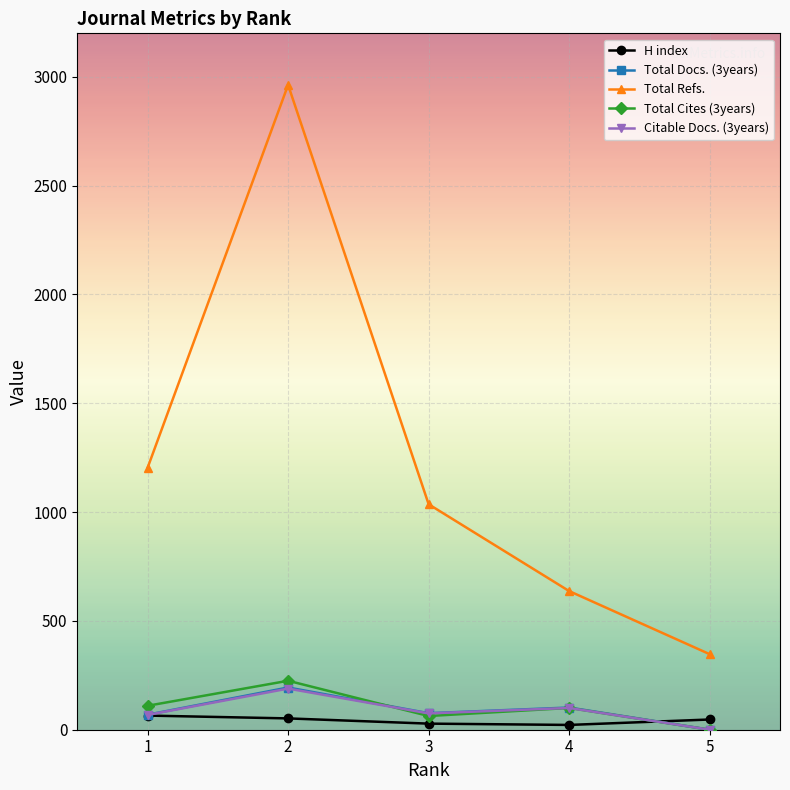

At which label does Total Cites (3years) reach its minimum?

5